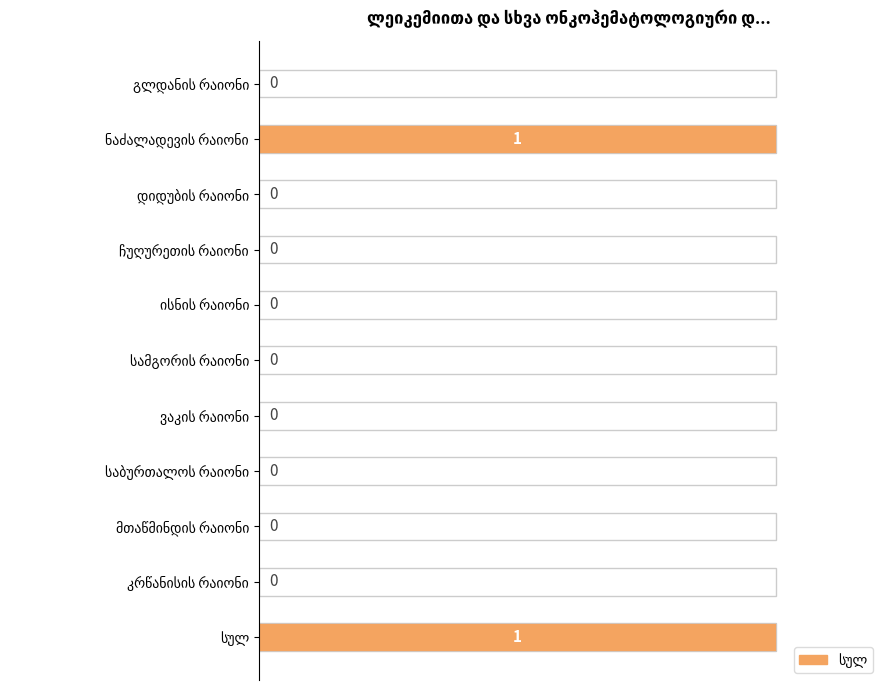

How many data points does each series have?

11